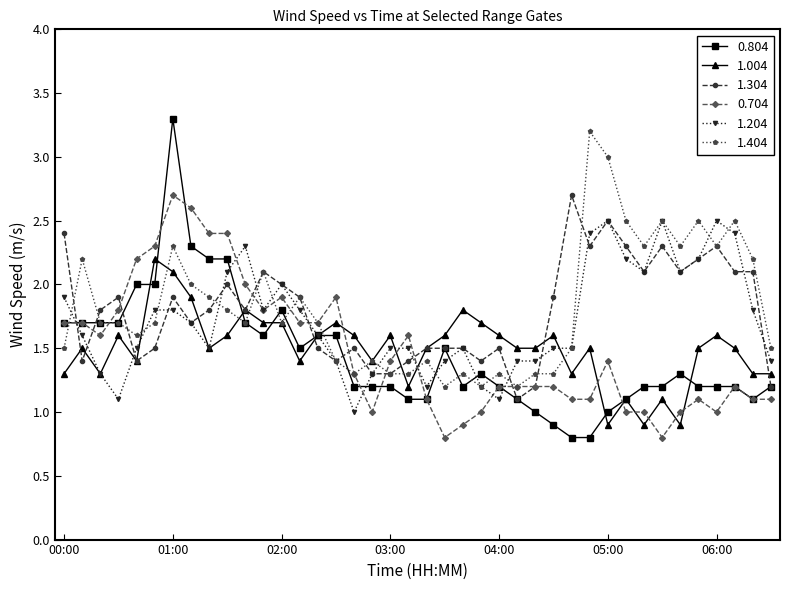

What is the maximum value shown in the chart?

3.3